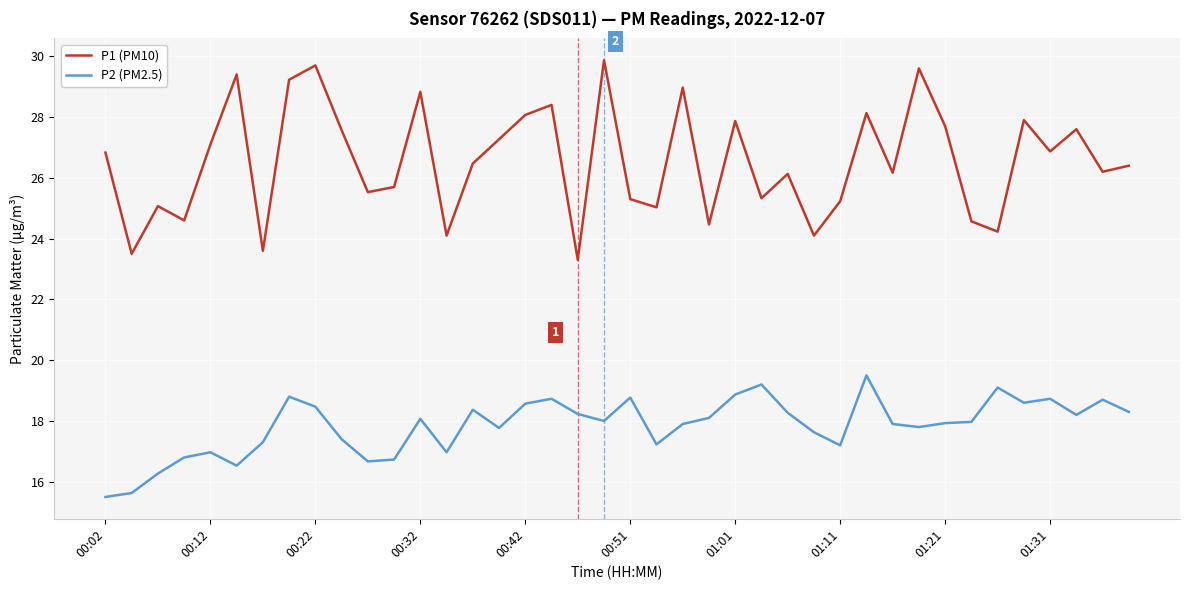

True or false: P2 (PM2.5) has more than 0 interior local peaks.

True